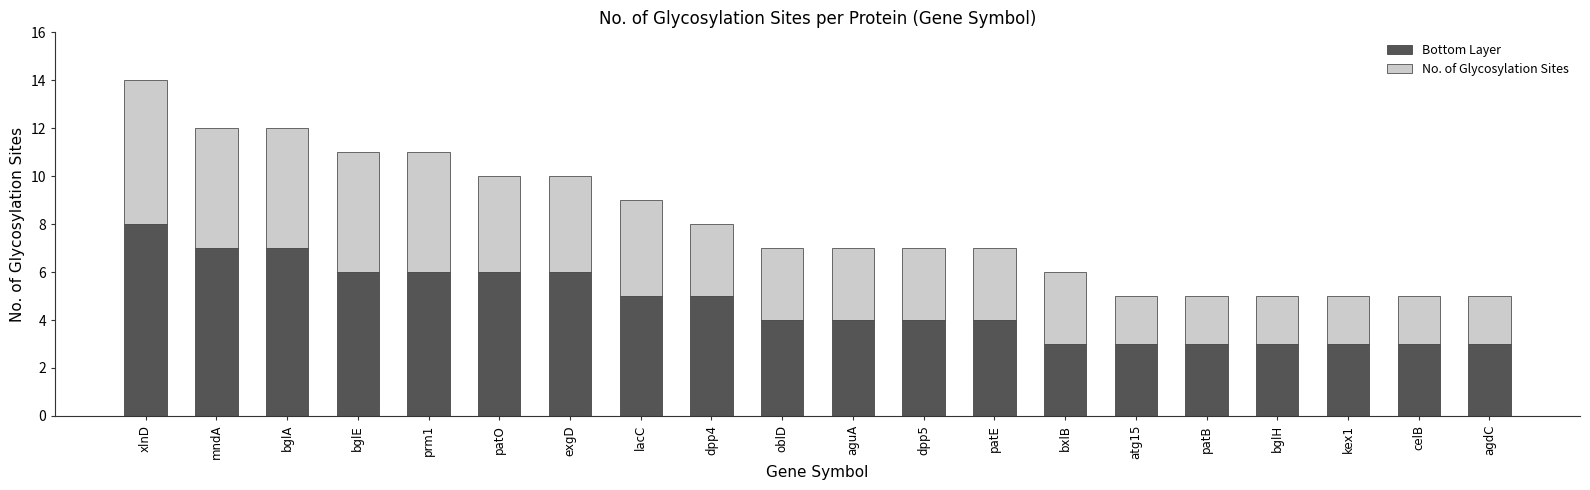

Does the chart contain any negative values?

No